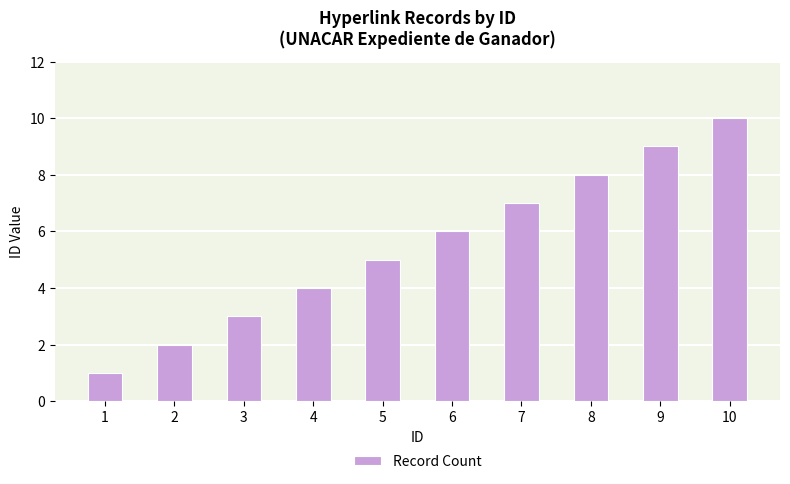

How many series are shown in this chart?

1